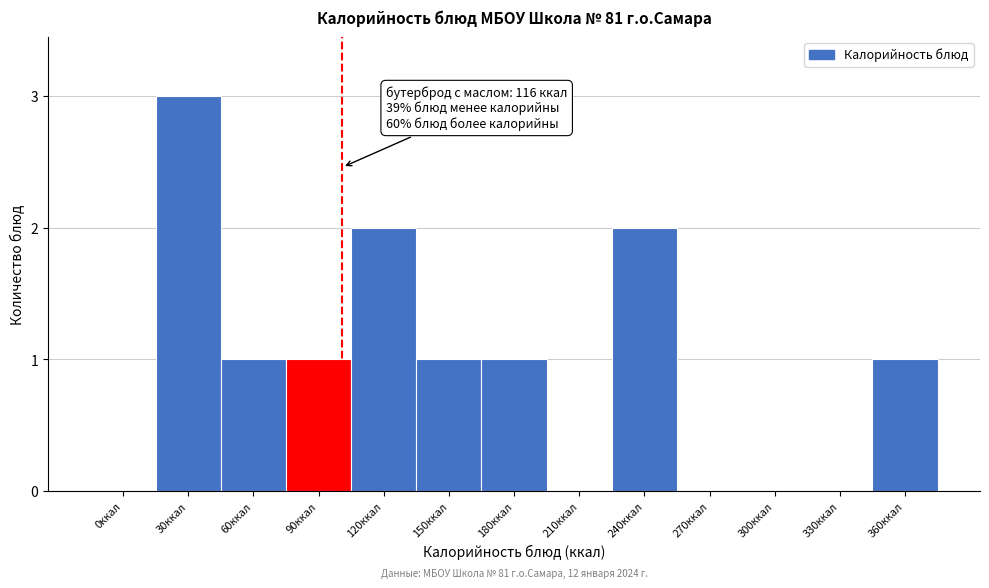

Reading left to right, extract all data points from this chart.

0ккал=0	30ккал=3	60ккал=1	90ккал=1	120ккал=2	150ккал=1	180ккал=1	210ккал=0	240ккал=2	270ккал=0	300ккал=0	330ккал=0	360ккал=1